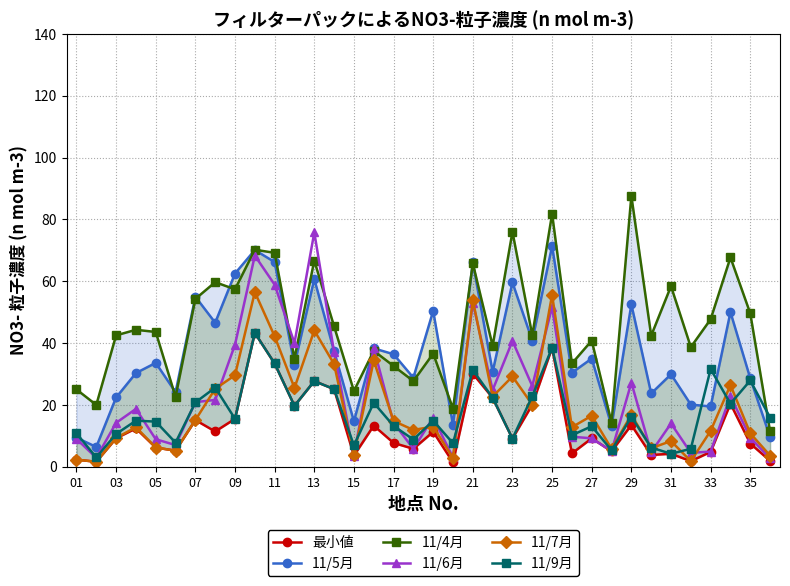

True or false: 11/7月 and 最小値 cross at least once.

False